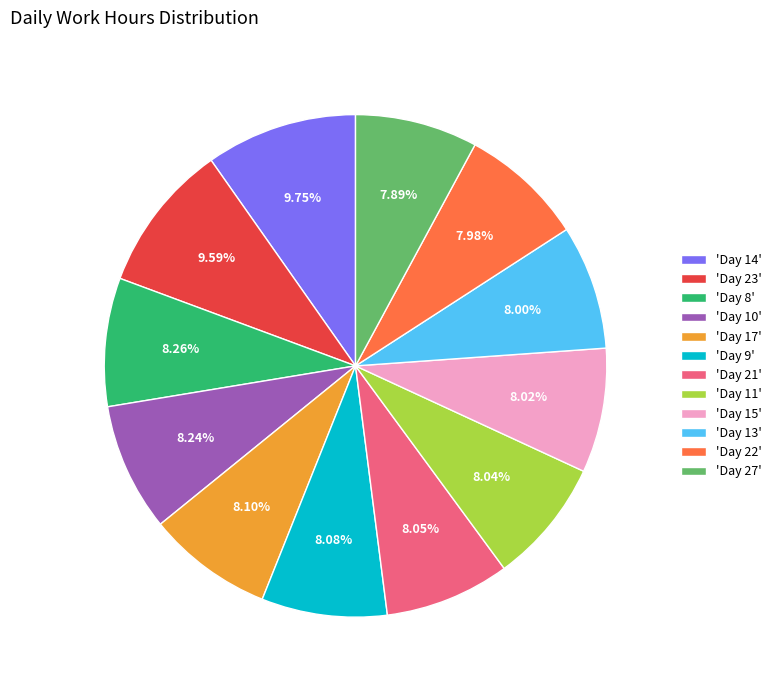

Approximately how many times larger is the value at 'Day 17' compared to 'Day 11'?

1.0